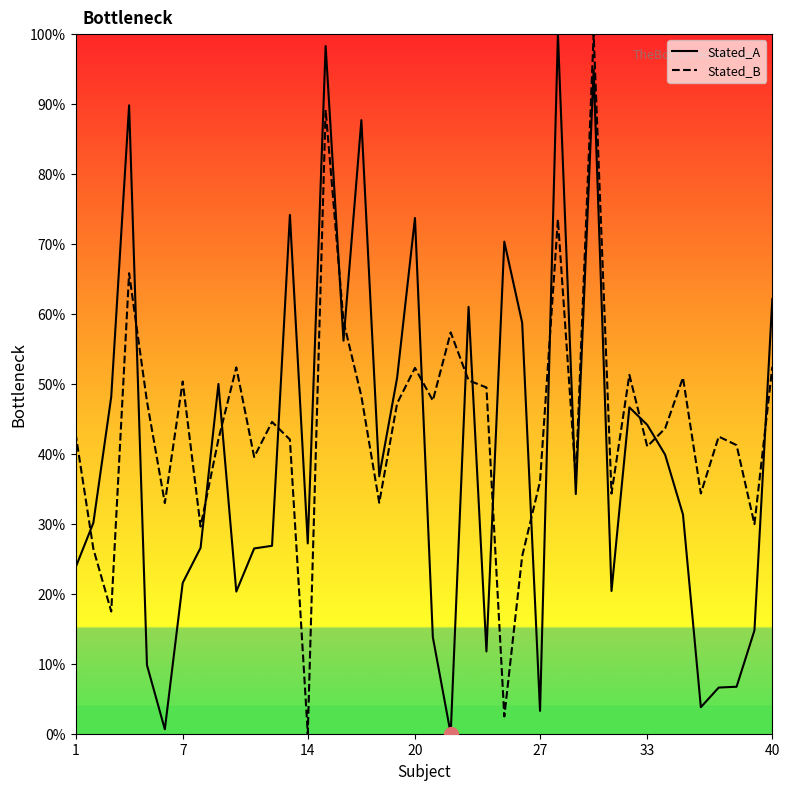

True or false: Stated_B and Stated_A cross at least once.

True